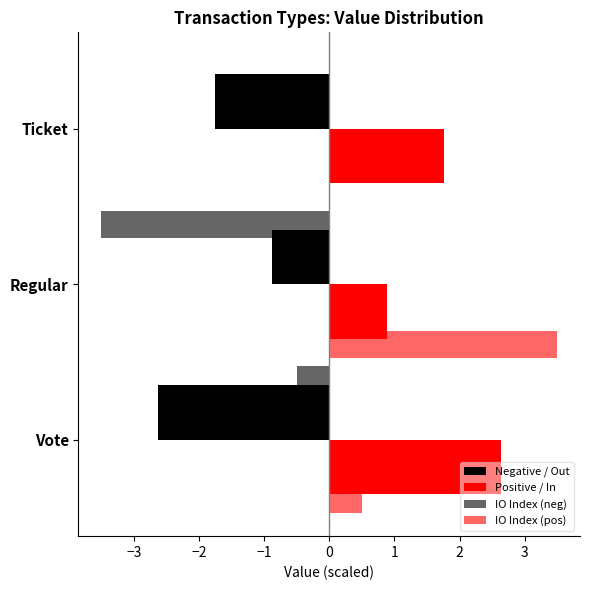

How many data points does each series have?

3